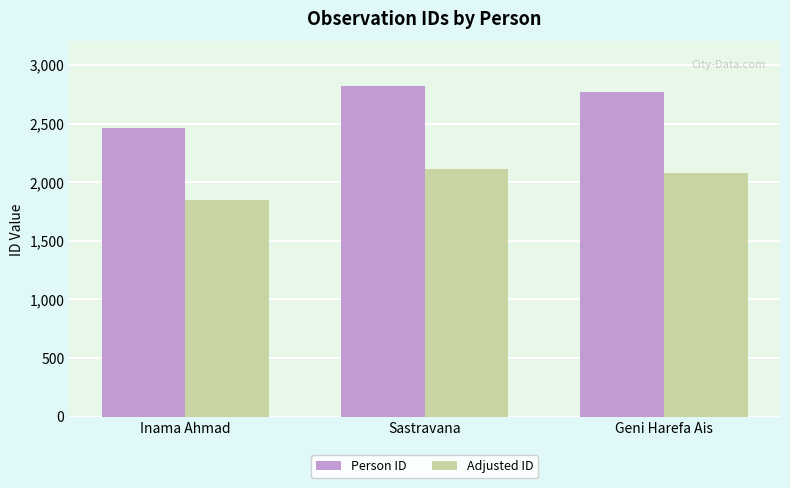

List the series in order of their overall mean, lowest first.

Adjusted ID, Person ID